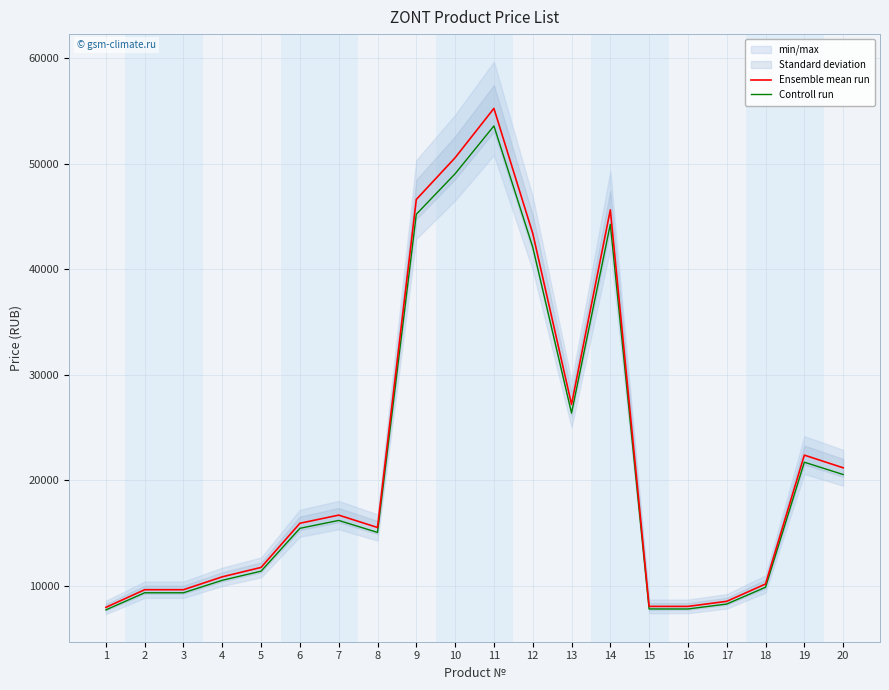

Which series changed the most between 7 and 19?

Ensemble mean run